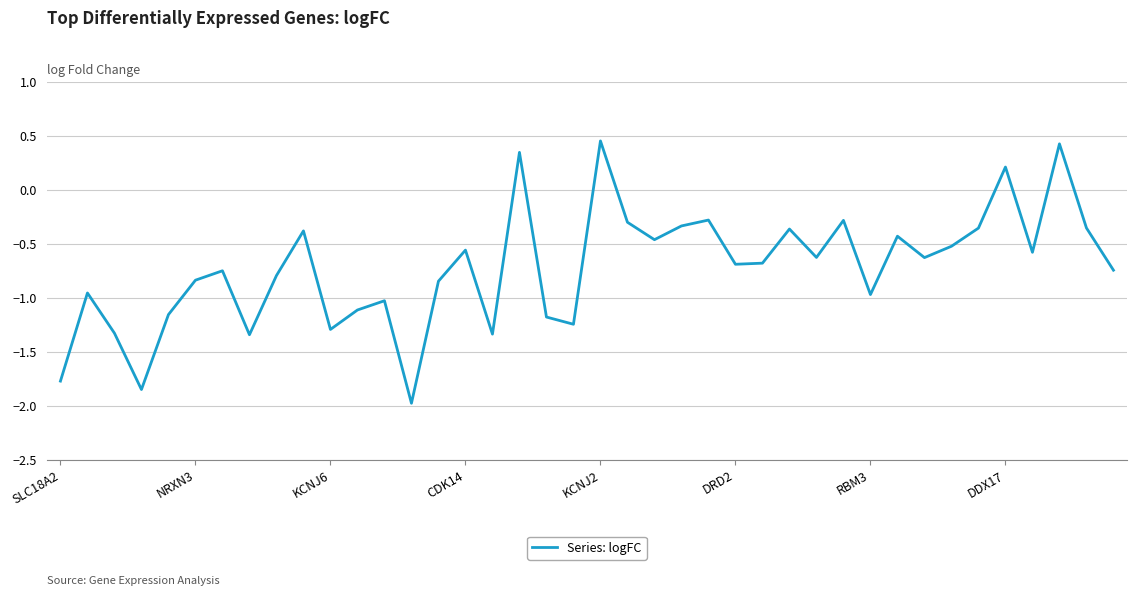

What is the minimum value shown in the chart?

-2.0